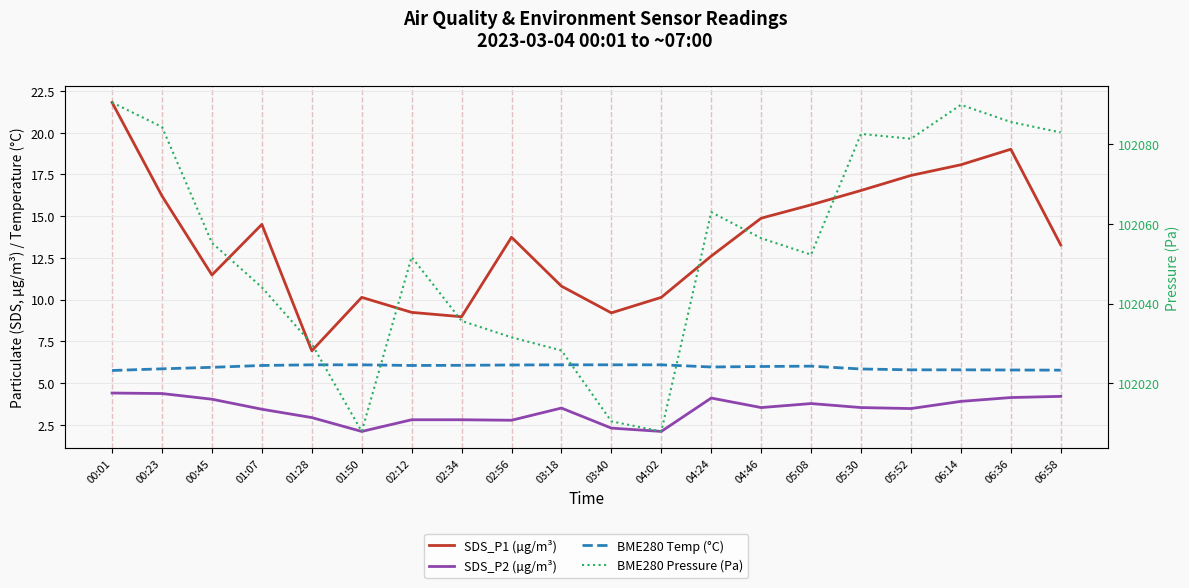

At which category does SDS_P2 (µg/m³) reach its first local valley?

01:50